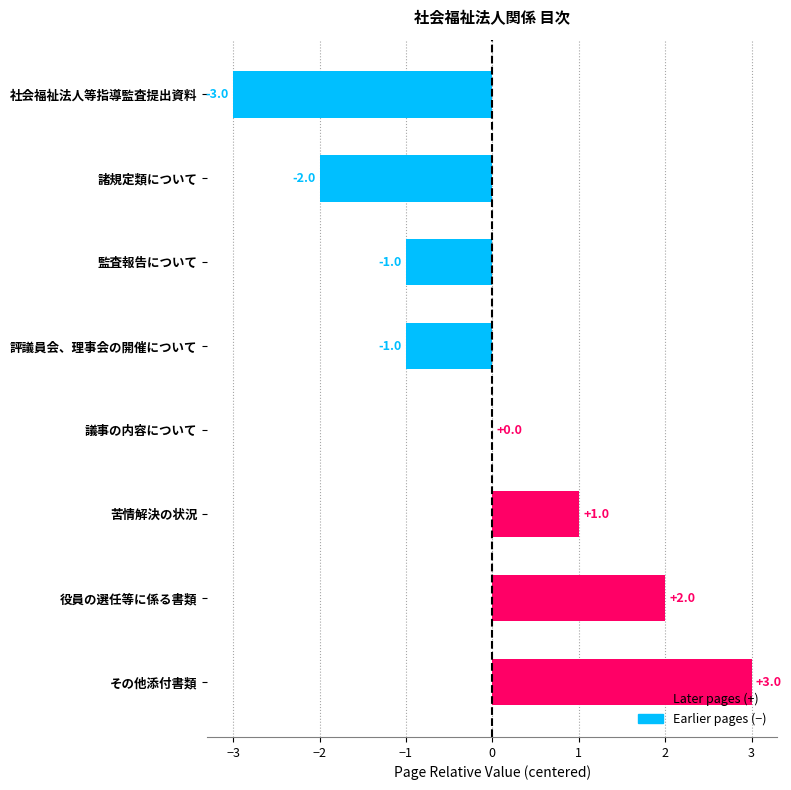

Count the values in the range -1 to 2.

5